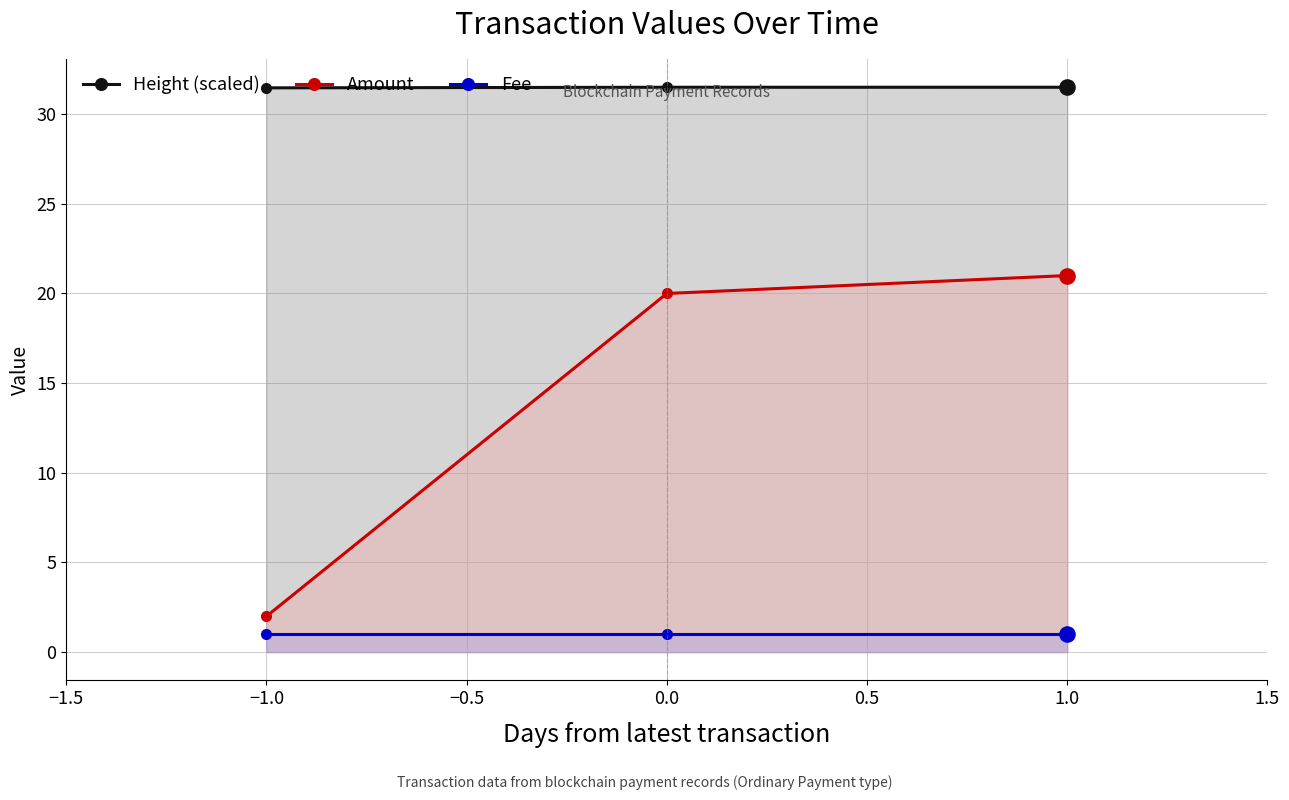

Which series has the largest Y range (max minus min)?

Amount